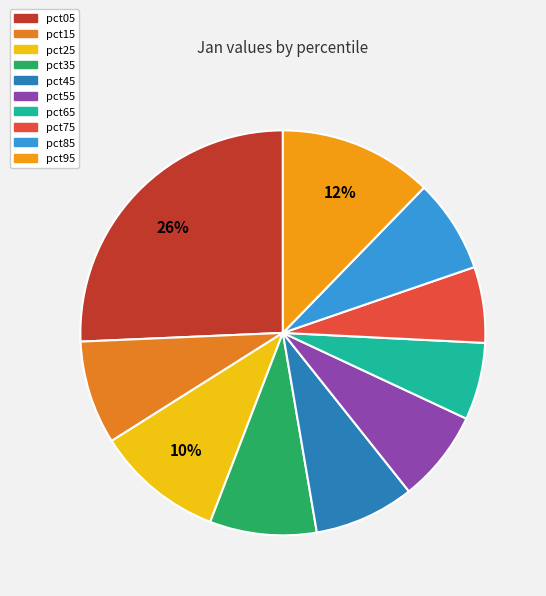

The pct35 slice represents 1% of the pie. True or false?

False